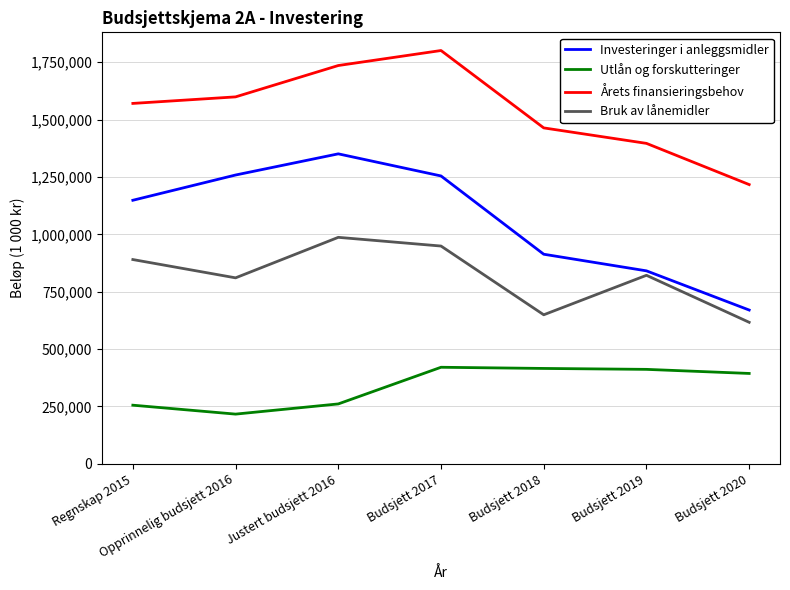

Where is the first local maximum for Investeringer i anleggsmidler?

Justert budsjett 2016